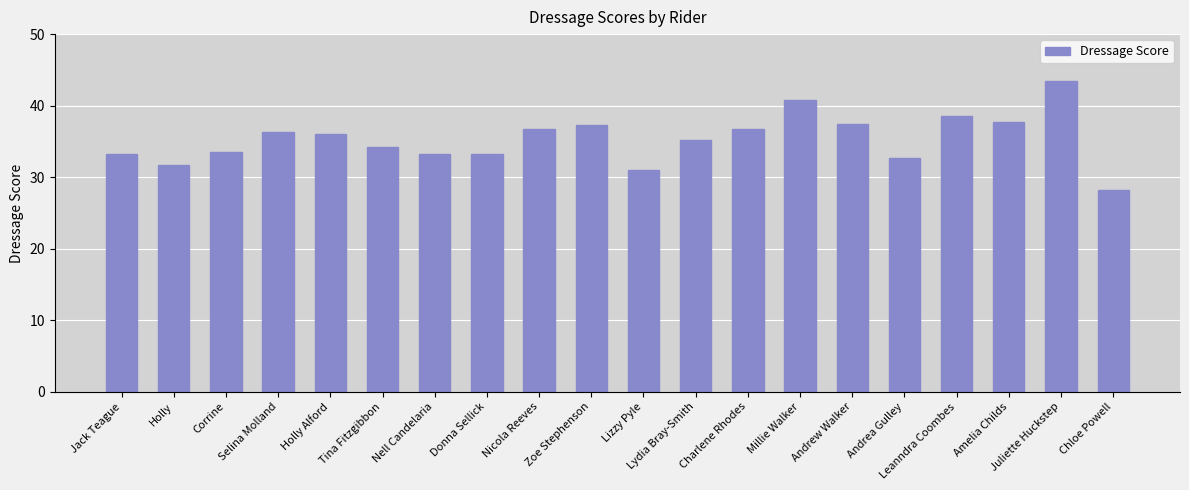

What is the value of the 5th bar from the left?

36.1